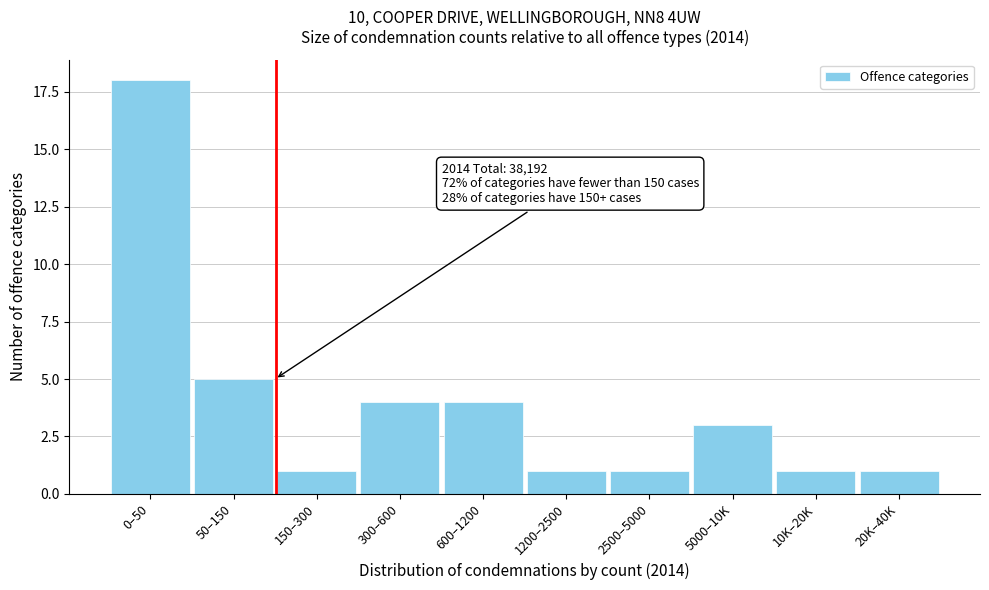

Reading left to right, what are all the values shown in this chart?

18	5	1	4	4	1	1	3	1	1